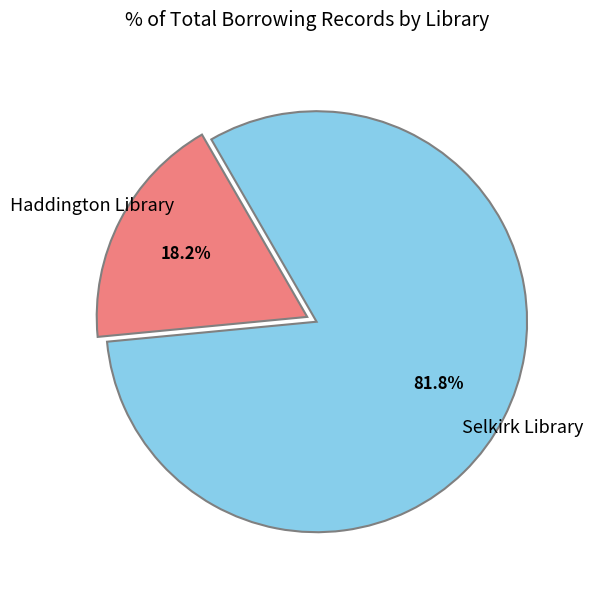

Is there a majority slice in this chart?

Yes